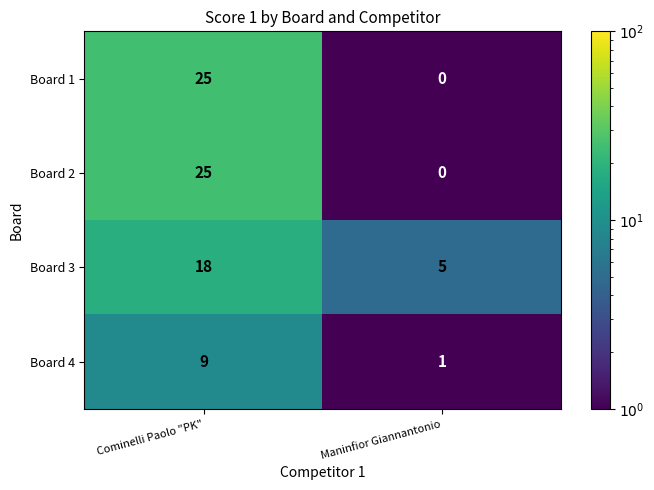

How many data points in Board 1 are less than 25?

1